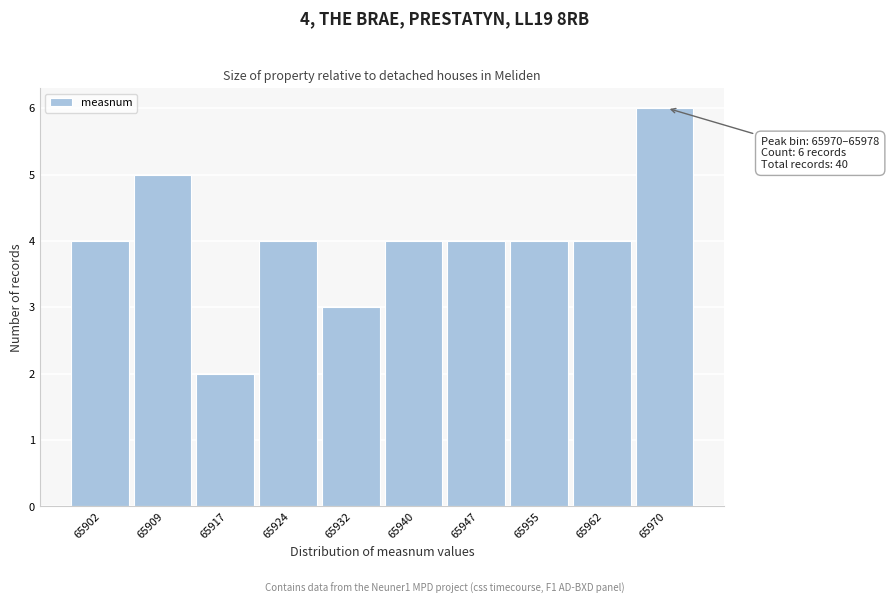

Reading right to left, extract all data points from this chart.

65970=6	65962=4	65955=4	65947=4	65940=4	65932=3	65924=4	65917=2	65909=5	65902=4